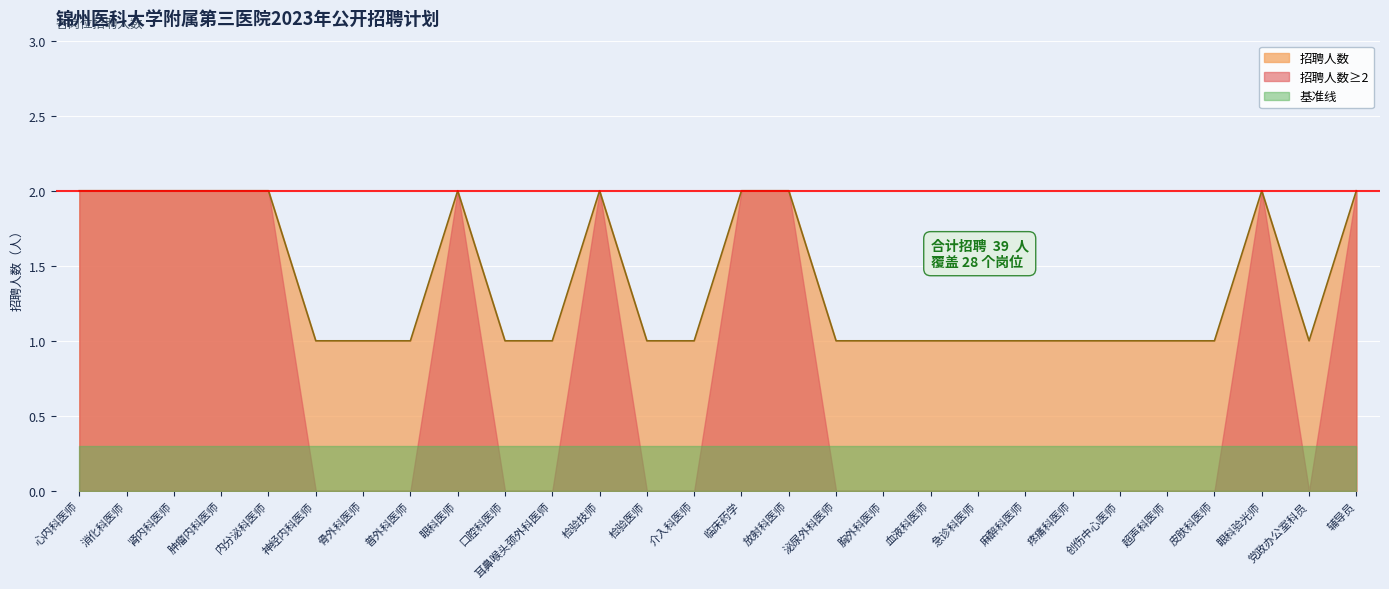

What is the value of the 6th point from the left?

1